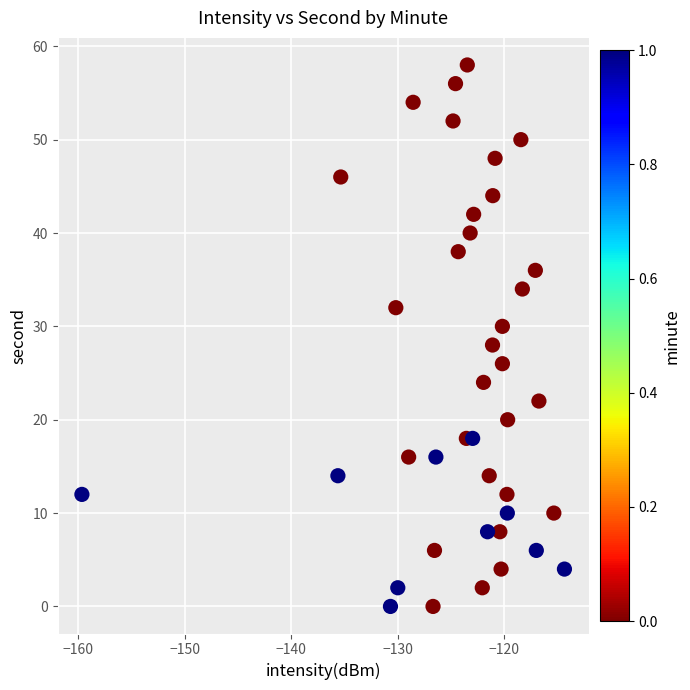

What is the range of Y values (max minus min)?

58